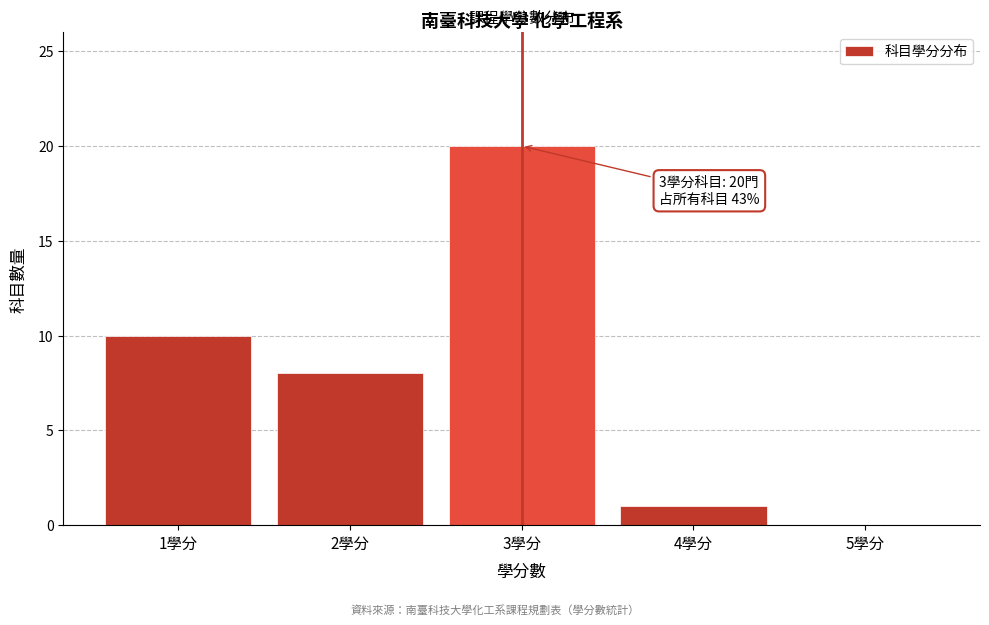

Reading left to right, what are all the values shown in this chart?

1學分=10	2學分=8	3學分=20	4學分=1	5學分=0